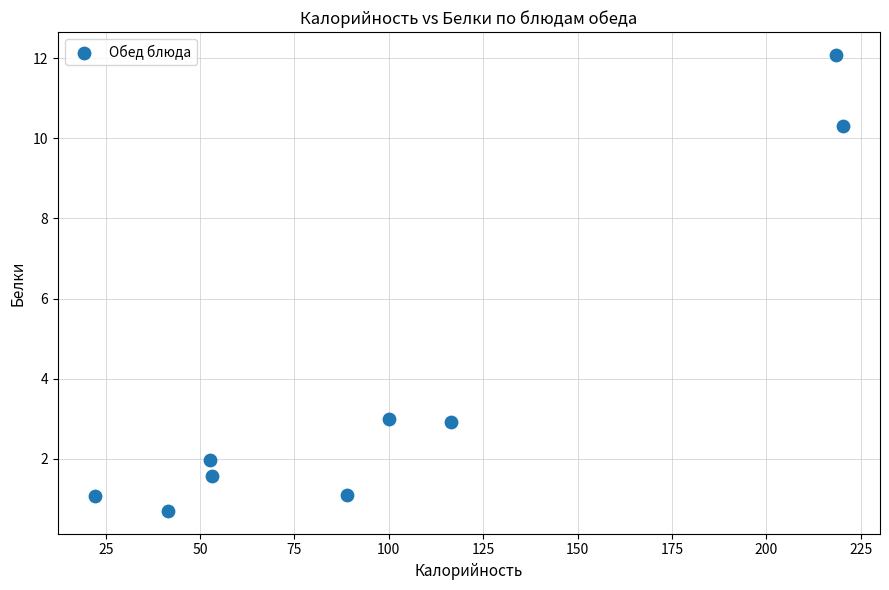

What is the range of Y values (max minus min)?

11.4